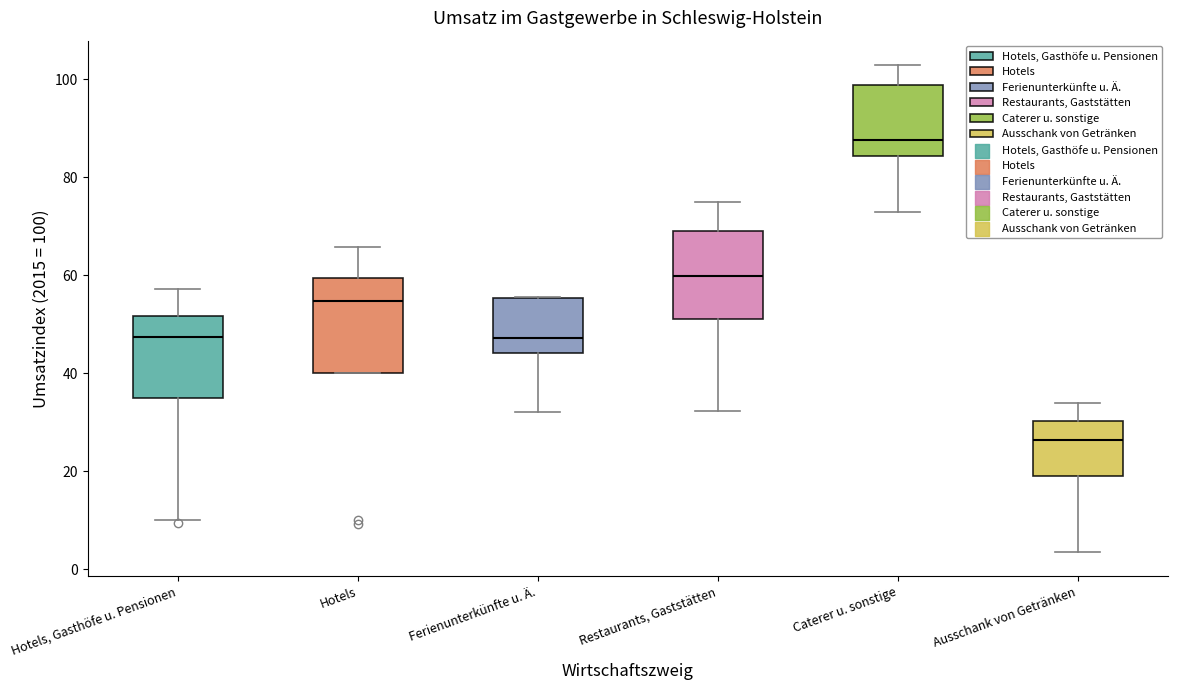

Reading left to right, read every box against the y-axis: the position of its median line, the range the box covers, and the ends of its whiskers. The values are not printed on the chart, so give them approximately, as read against the axis.

Hotels, Gasthöfe u. Pensionen: median 48, box 36 to 52, whiskers 10 to 58
Hotels: median 54, box 40 to 60, whiskers 40 to 66
Ferienunterkünfte u. Ä.: median 48, box 44 to 56, whiskers 32 to 56
Restaurants, Gaststätten: median 60, box 52 to 68, whiskers 32 to 74
Caterer u. sonstige: median 88, box 84 to 98, whiskers 74 to 102
Ausschank von Getränken: median 26, box 20 to 30, whiskers 4 to 34